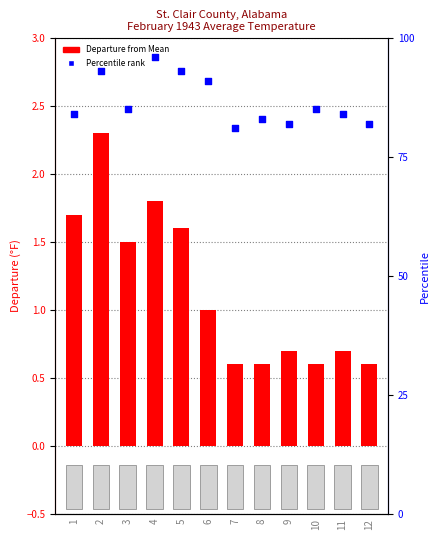

Which series contains the highest Y value?

Percentile rank